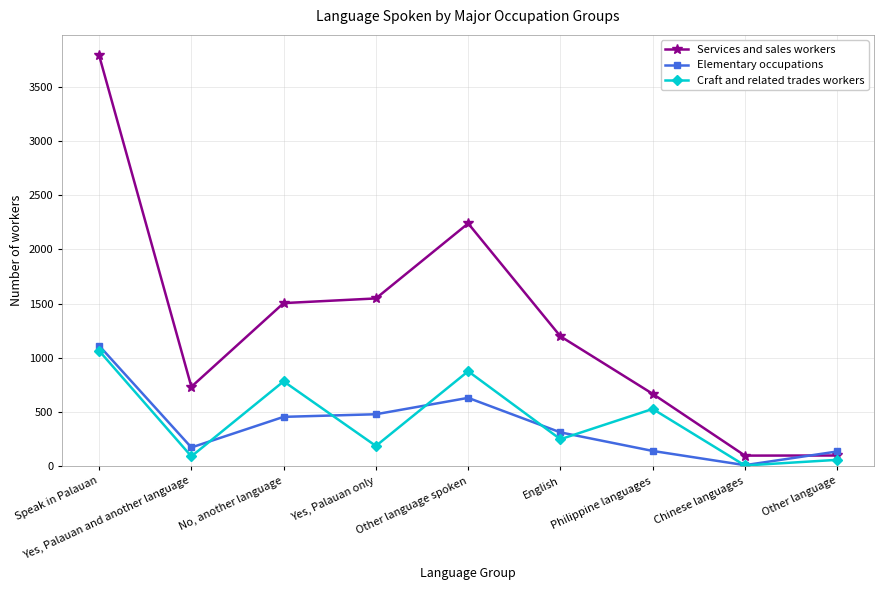

At English, list the series in order from smallest to largest.

Craft and related trades workers, Elementary occupations, Services and sales workers